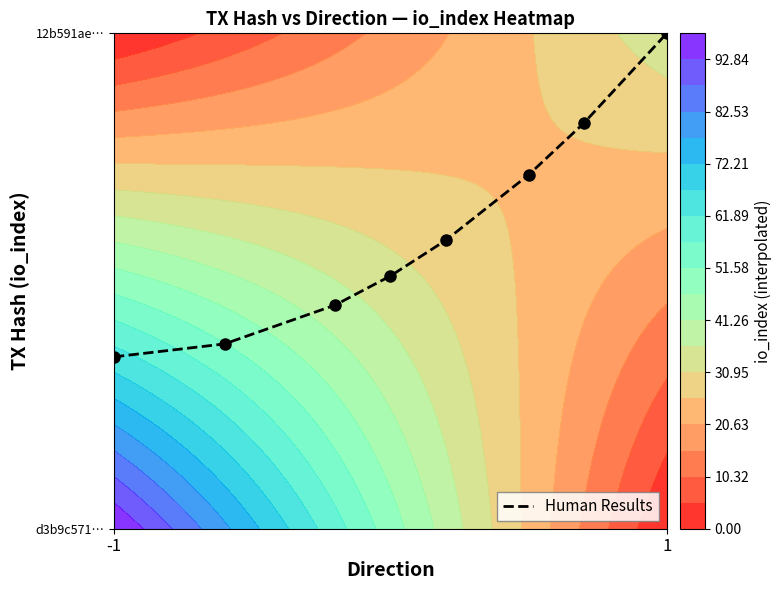

At which category does the chart reach its peak across all series?

1